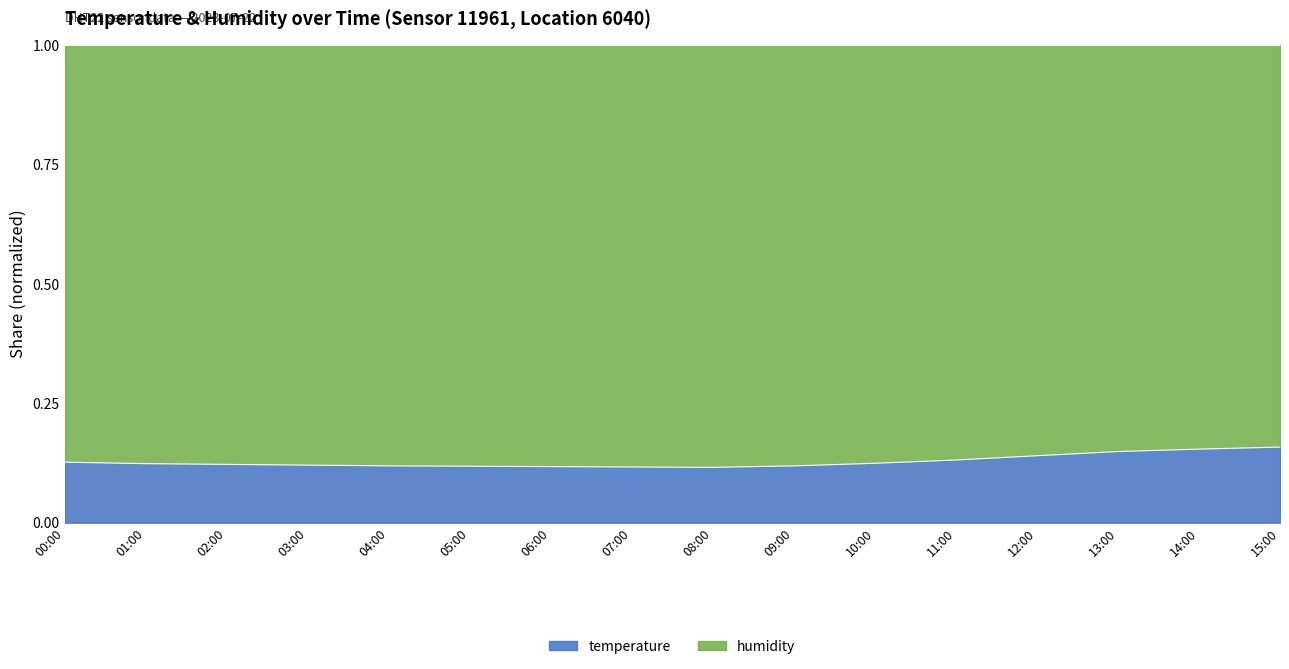

Which has a higher value, 12:00 or 02:00?

12:00